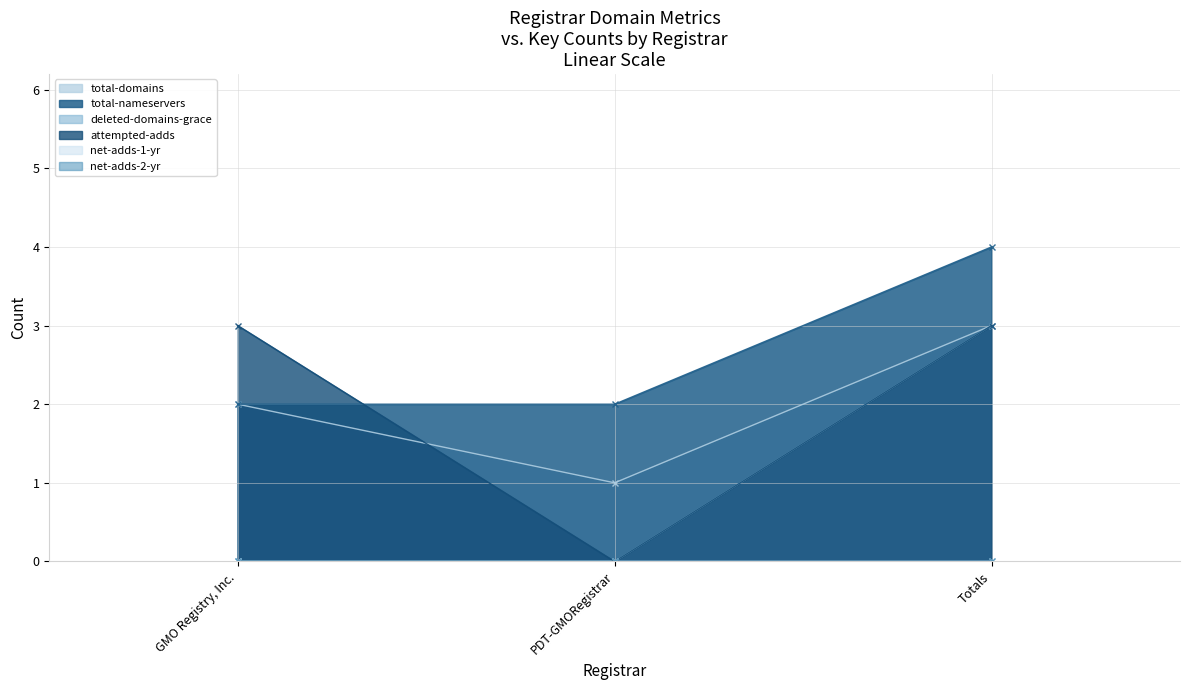

What is the spread (max minus min) of values at Totals?

1